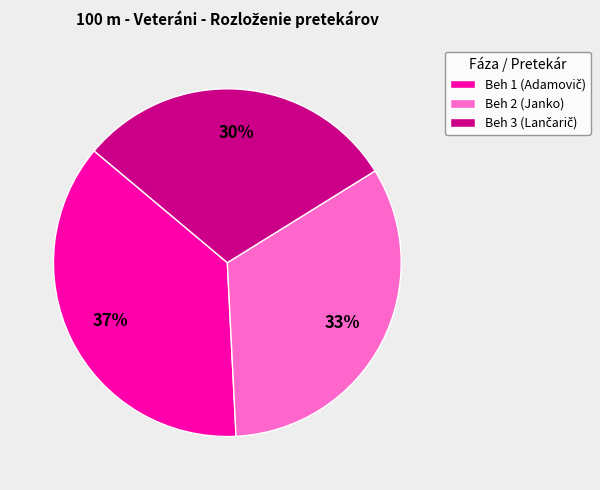

The Beh 2 (Janko) slice represents 39% of the pie. True or false?

False